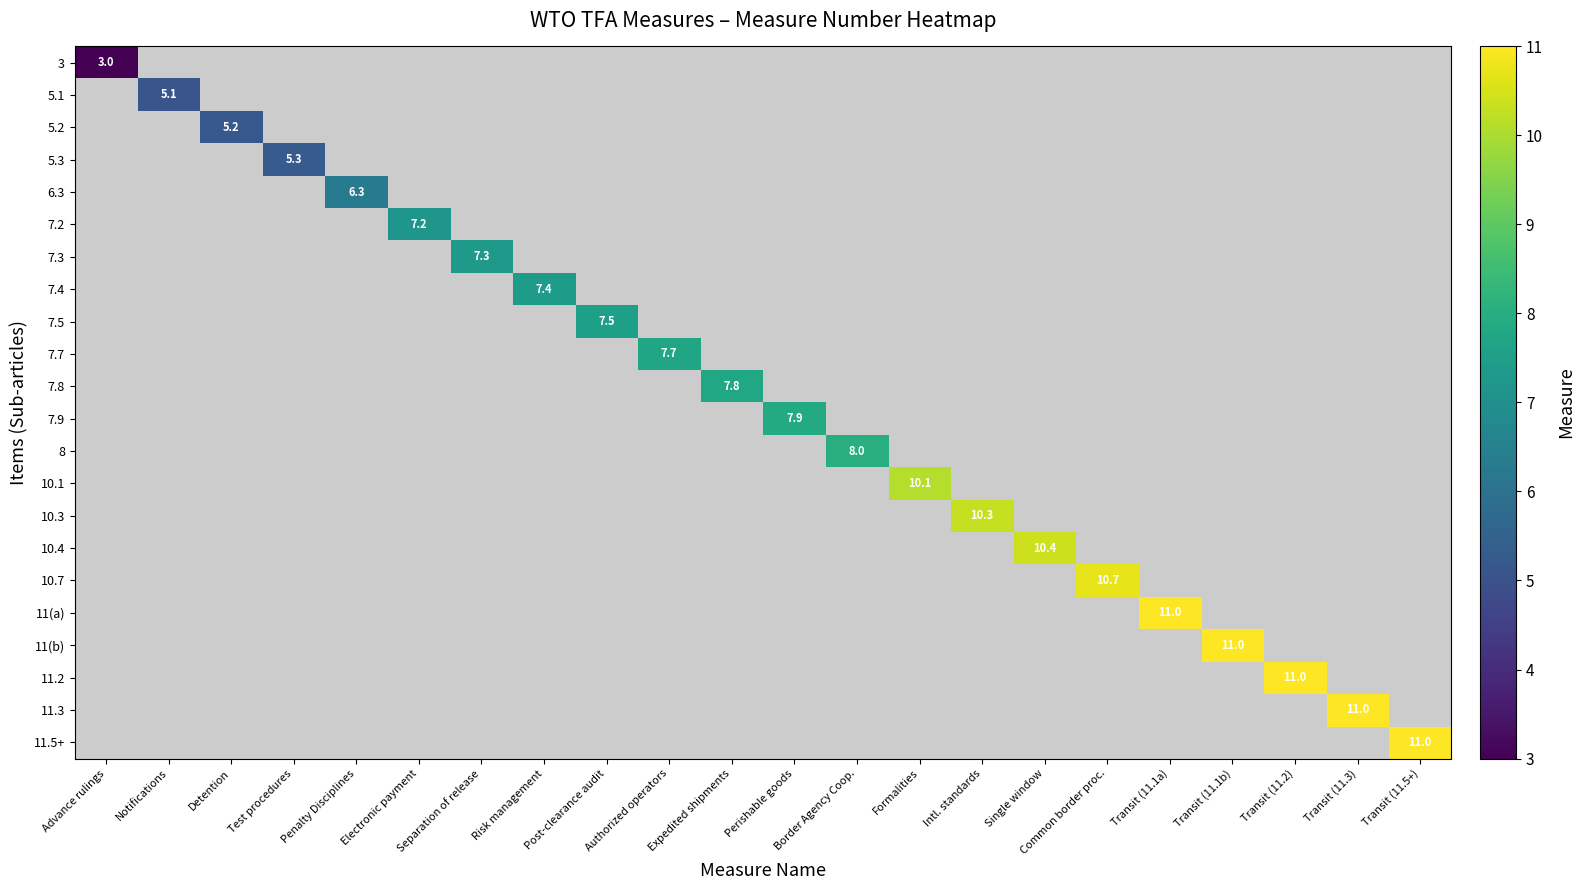

Which has a higher value, Expedited shipments or Perishable goods?

Perishable goods